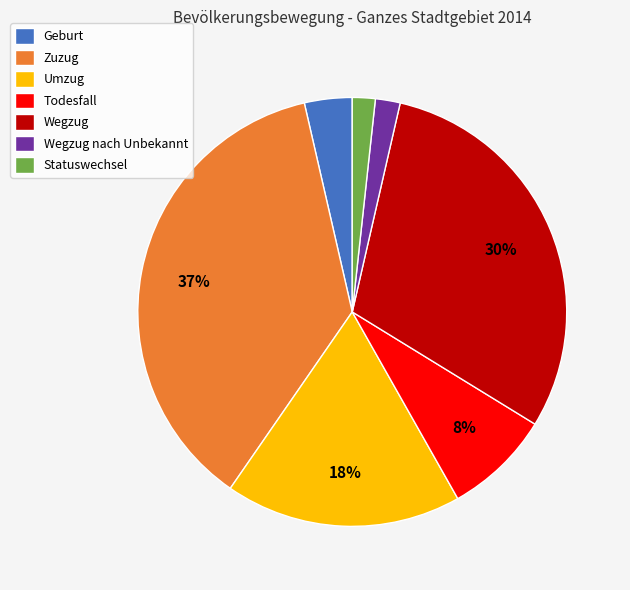

Between Umzug and Todesfall, which is larger?

Umzug